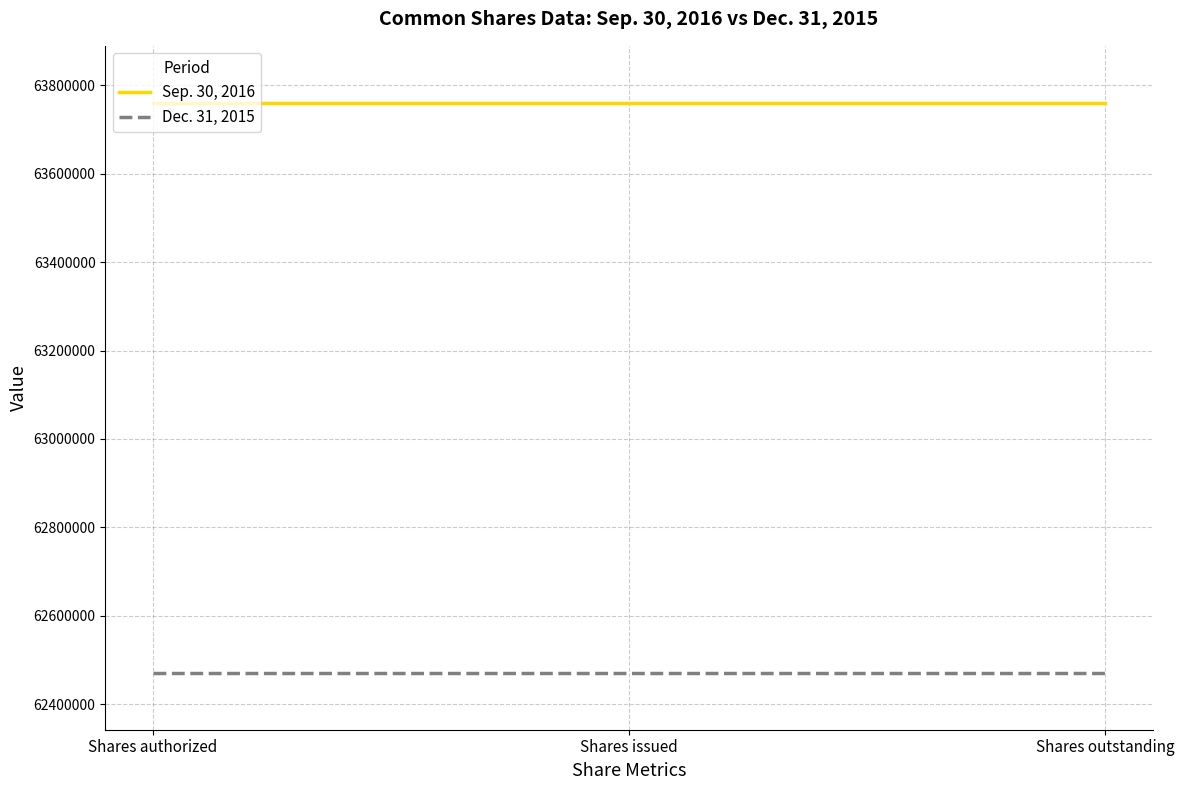

What is the average value of the Dec. 31, 2015 series?

62470881